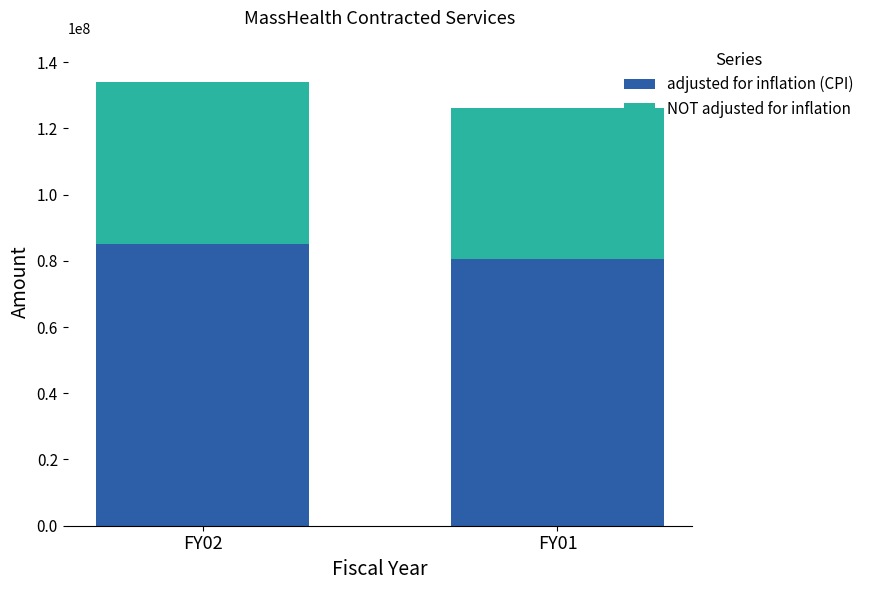

Rank the categories by adjusted for inflation (CPI) value from highest to lowest.

FY02, FY01